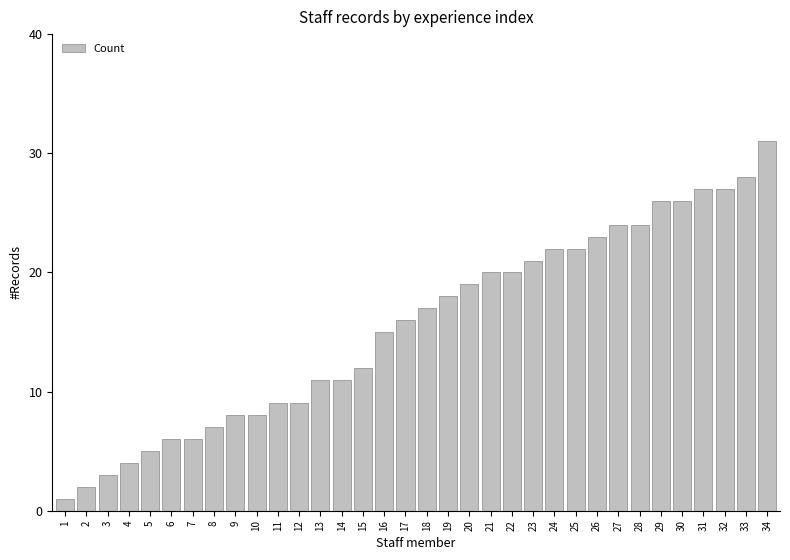

What is the sum of all values?

528